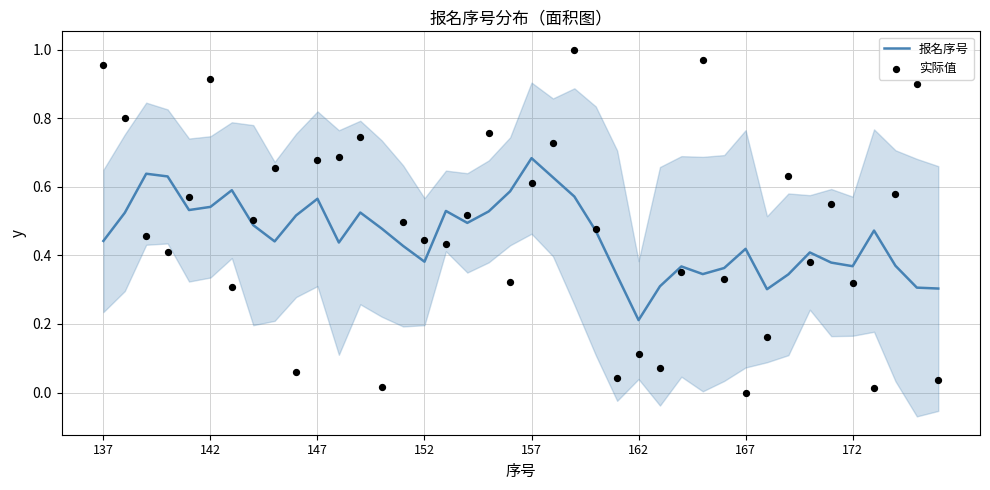

At how many categories does at least one series exceed 0?

40